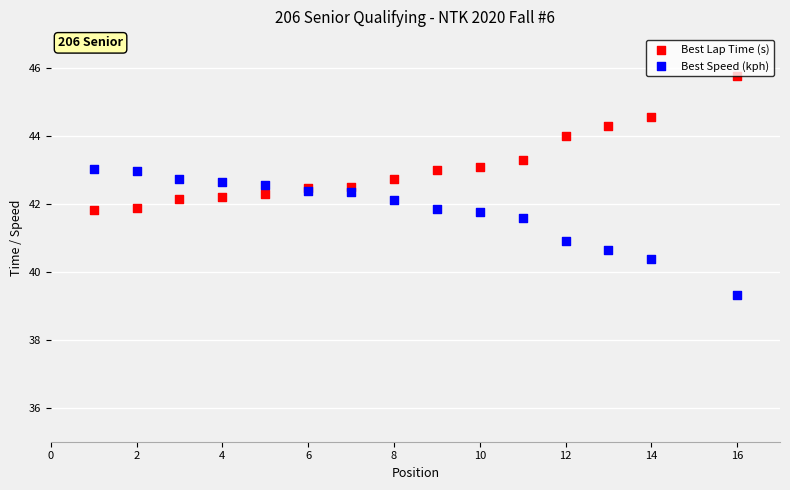

What is the X range (max minus min) for the scatter plot?

15.0